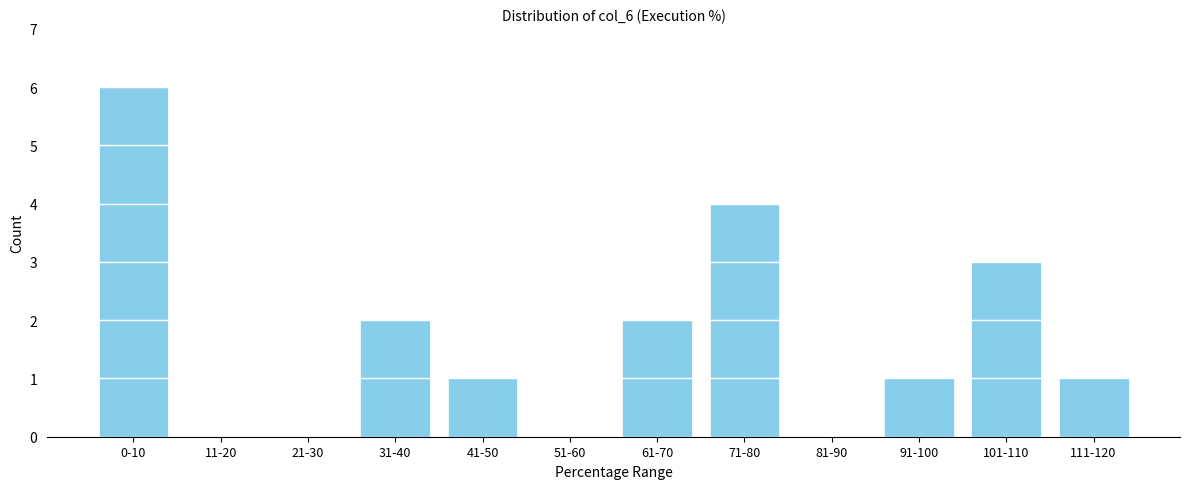

Reading right to left, what are all the values shown in this chart?

111-120=1	101-110=3	91-100=1	81-90=0	71-80=4	61-70=2	51-60=0	41-50=1	31-40=2	21-30=0	11-20=0	0-10=6